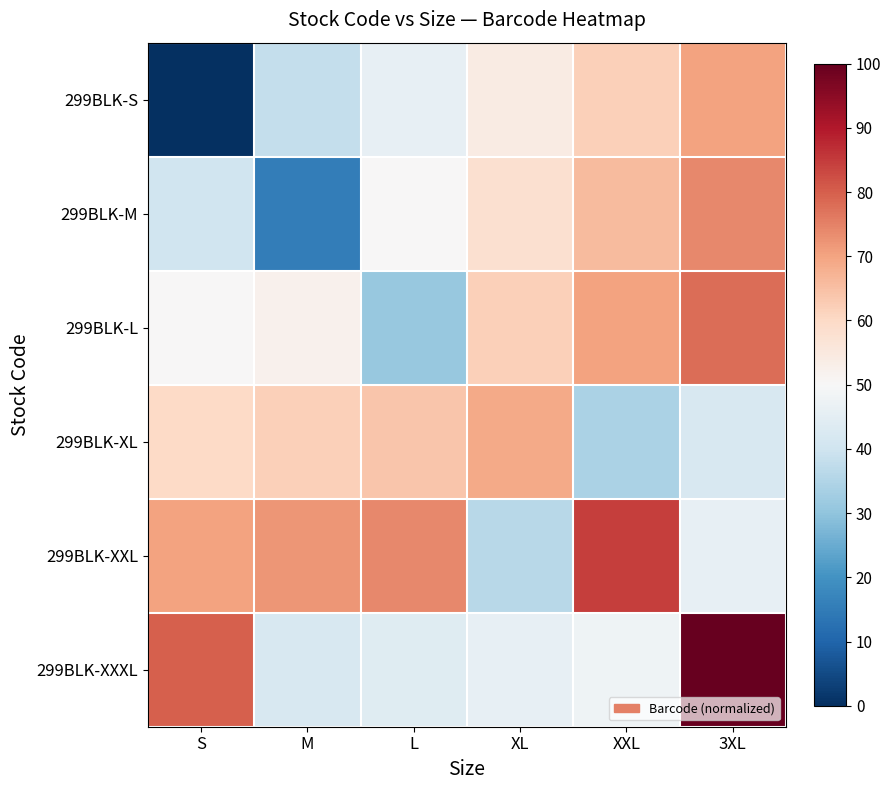

At how many categories does at least one series exceed 36?

6